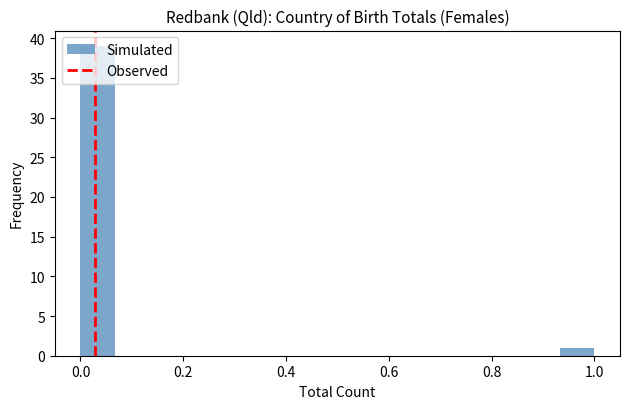

Read against the x-axis, roughly where is the centre of the tallest bar?

0.04